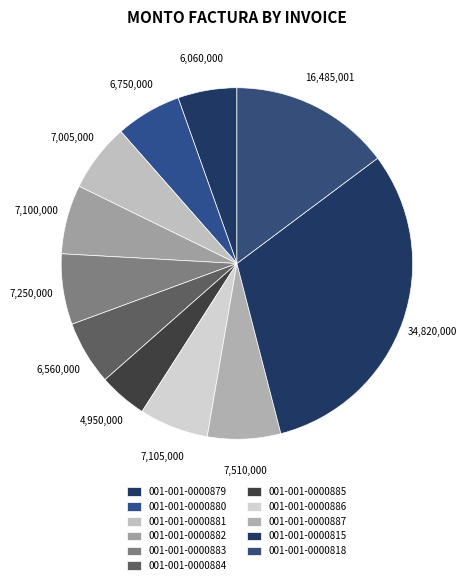

What is the change in value from 001-001-0000883 to 001-001-0000815?

+27570000